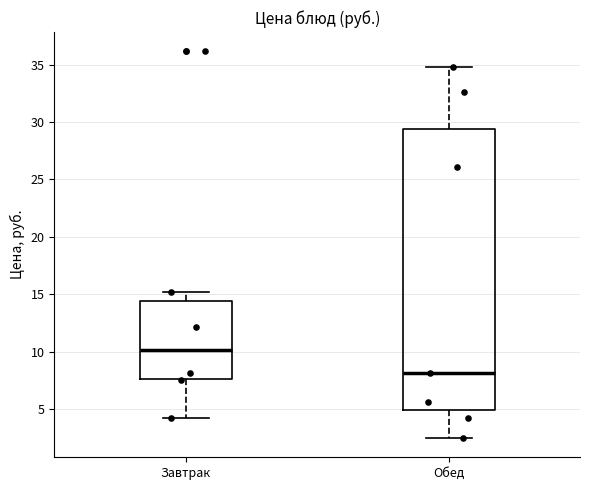

Which box's median line is the lowest?

Обед